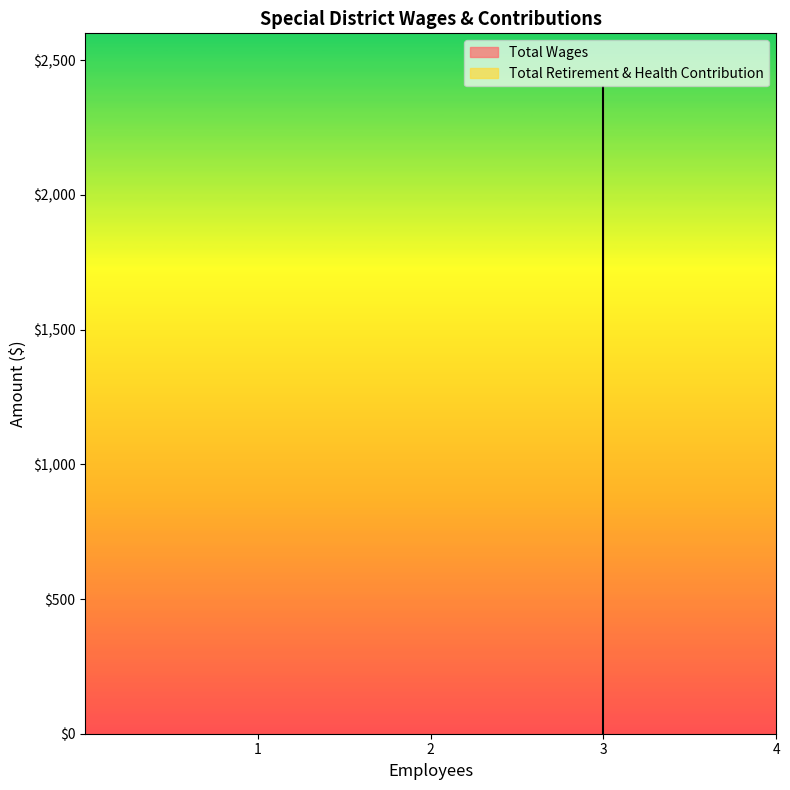

How many values exceed 0?

1